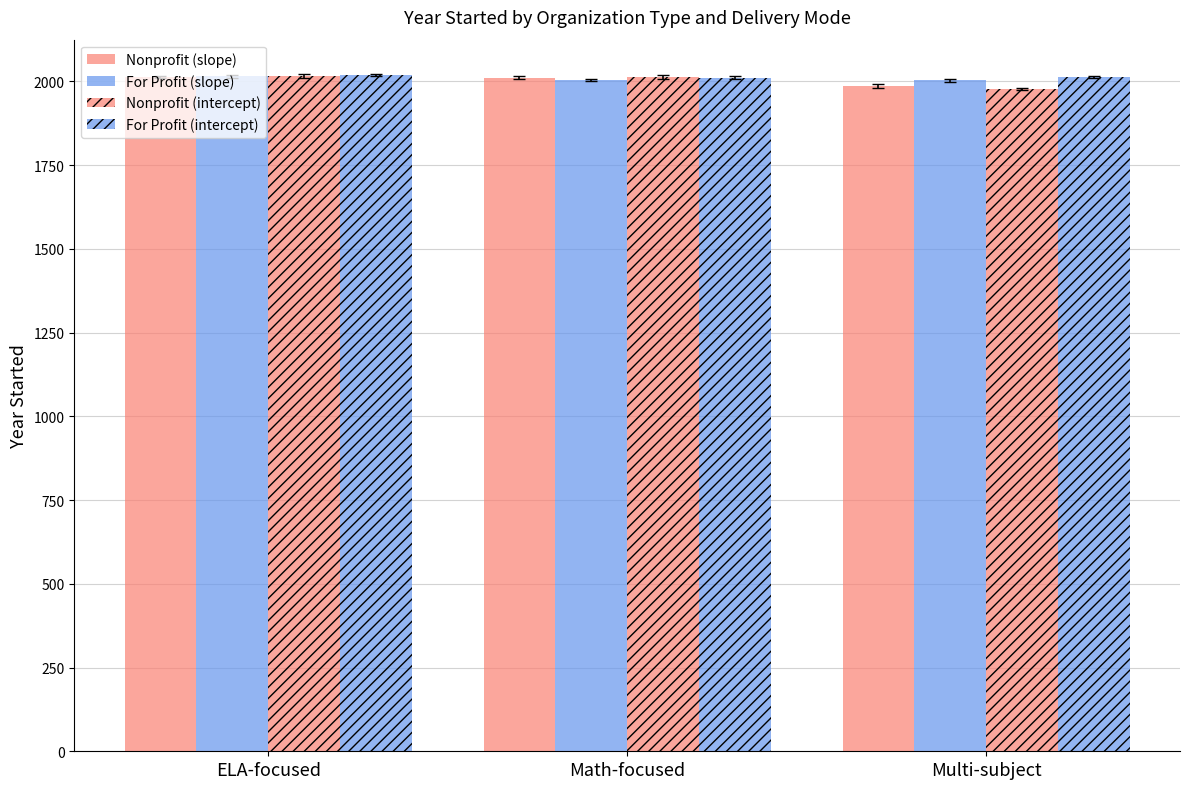

How many series are shown in this chart?

4